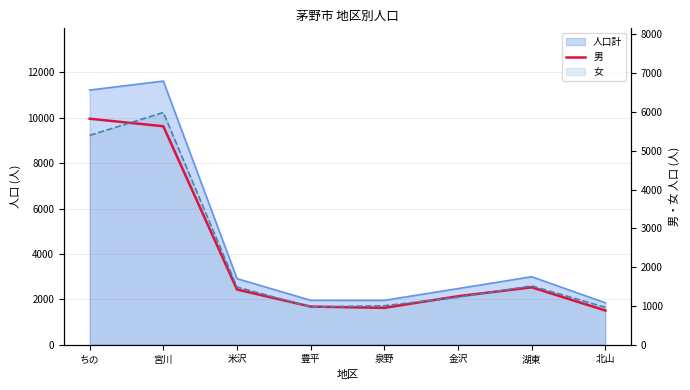

What is the sum of the values at 宮川 and 泉野?

6580